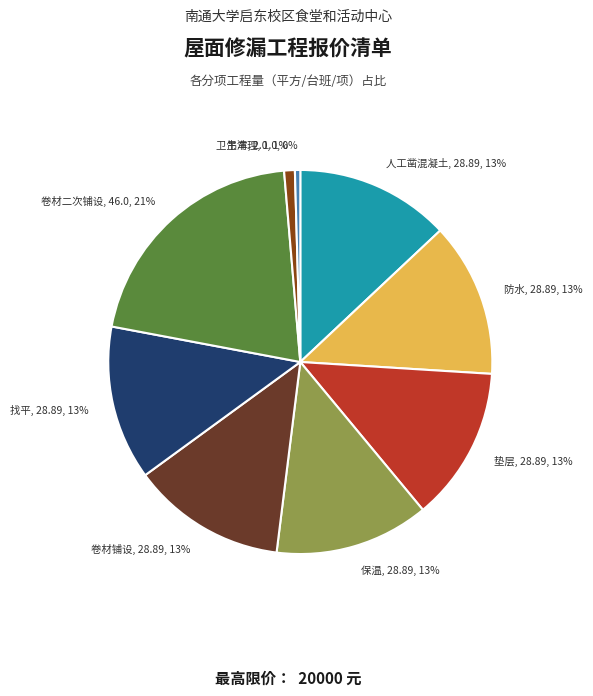

What percentage is the 找平 slice, to the nearest percent?

13%